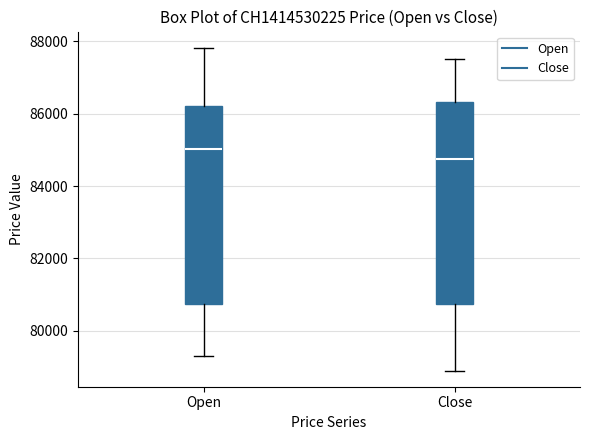

Reading left to right, read every box against the y-axis: the position of its median line, the range the box covers, and the ends of its whiskers. The values are not printed on the chart, so give them approximately, as read against the axis.

Open: median 85000, box 80800 to 86200, whiskers 79400 to 87800
Close: median 84800, box 80800 to 86400, whiskers 79000 to 87600